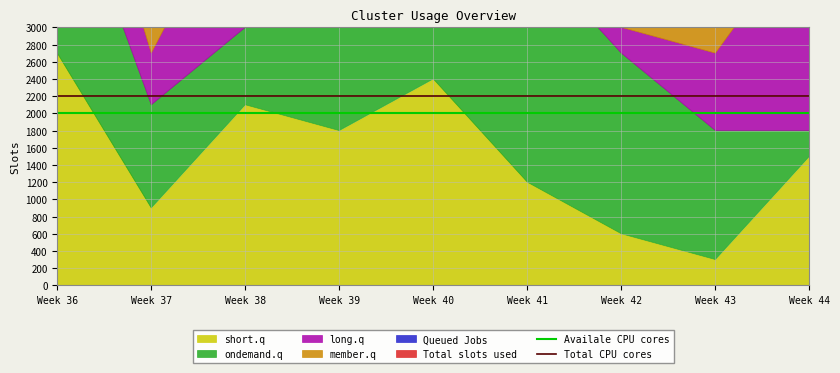

At which category is the sum across all series the highest?

Week 36